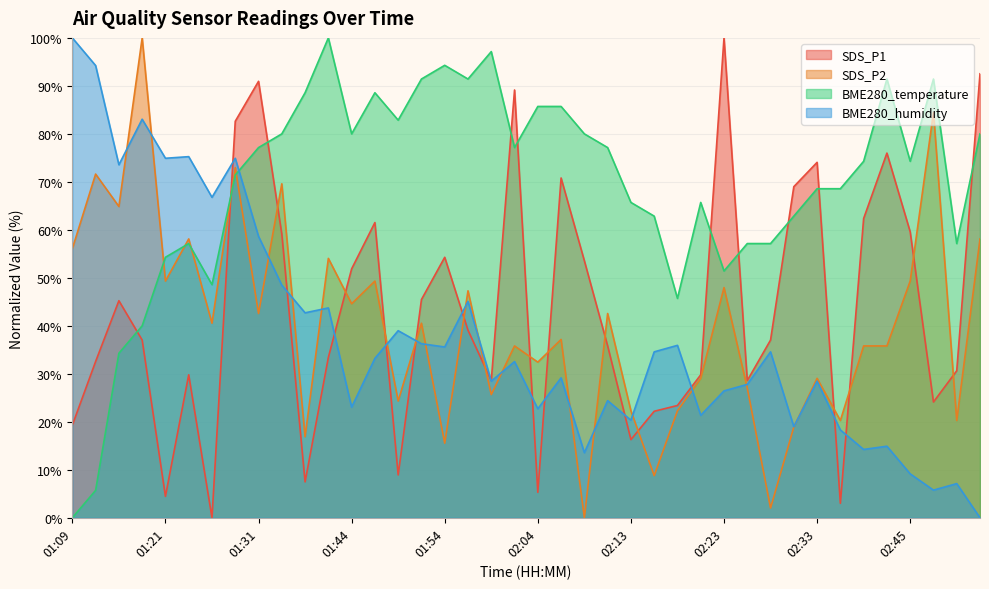

True or false: BME280_humidity and BME280_temperature intersect in this chart.

True